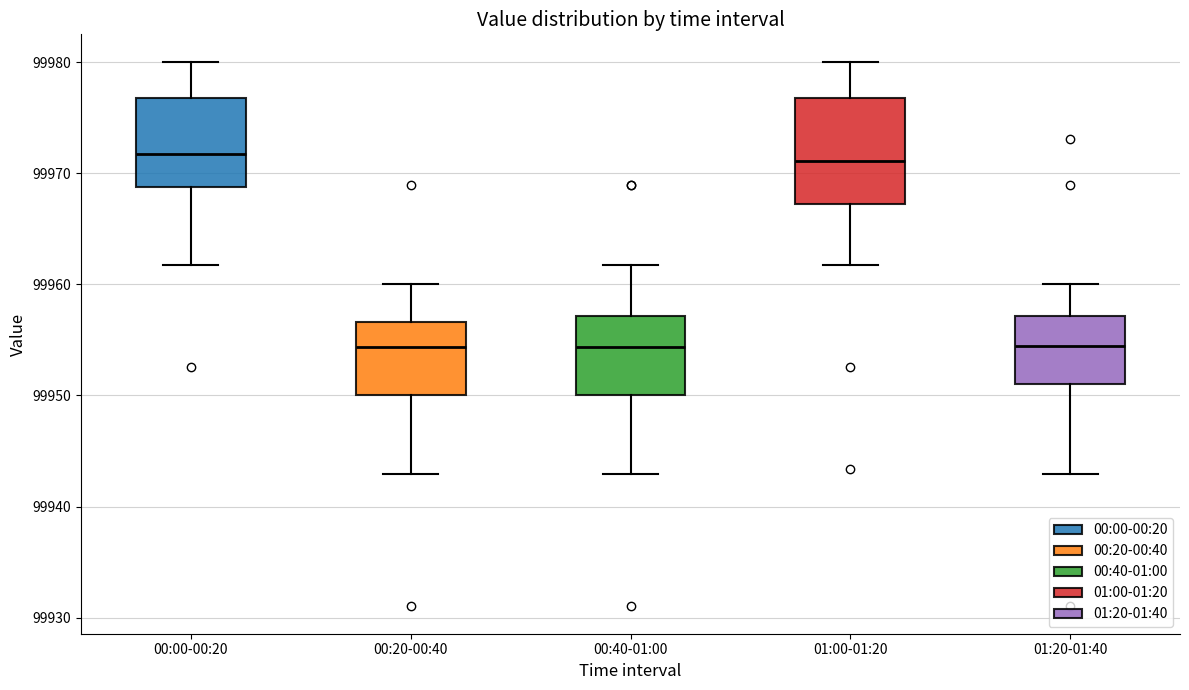

Comparing the boxes themselves (not the whiskers), which one is the tallest?

01:00-01:20